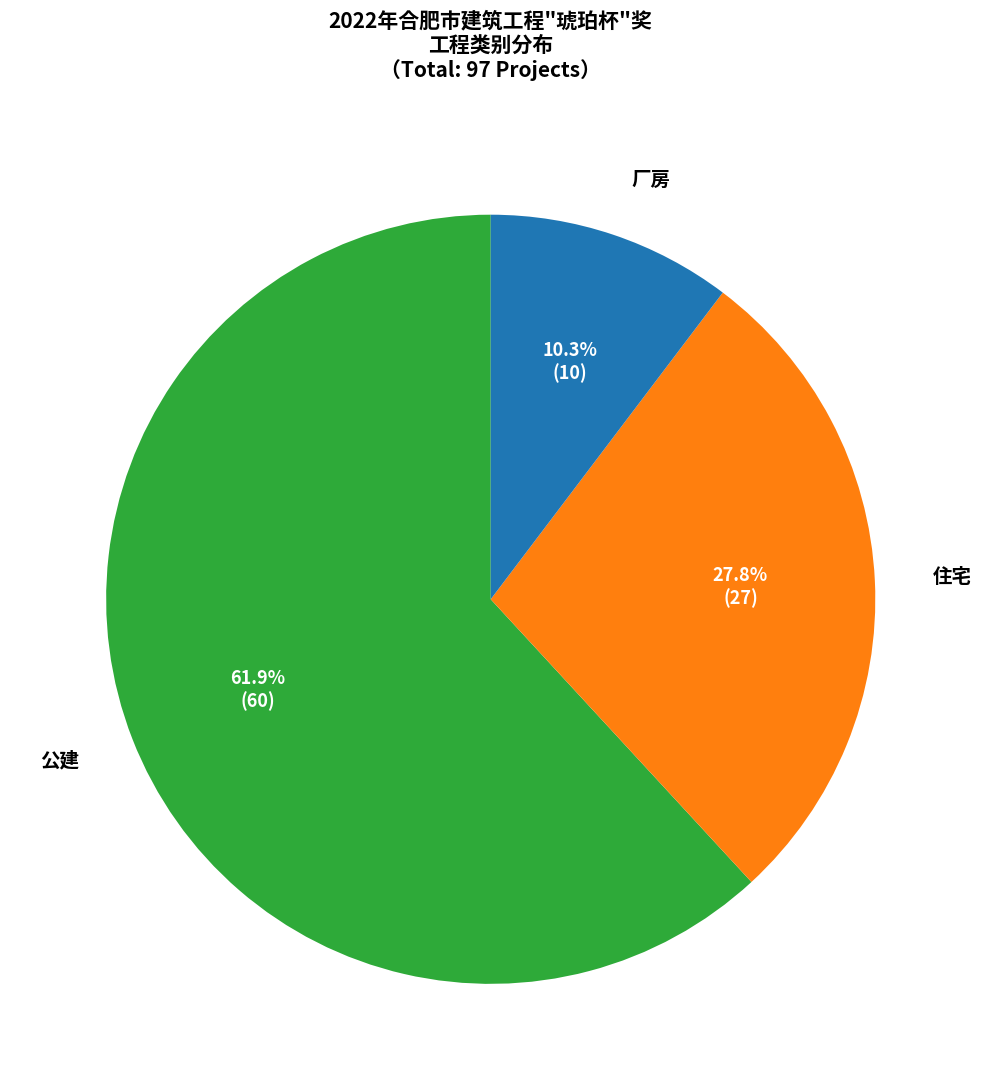

Which slice represents more than half of the pie?

公建